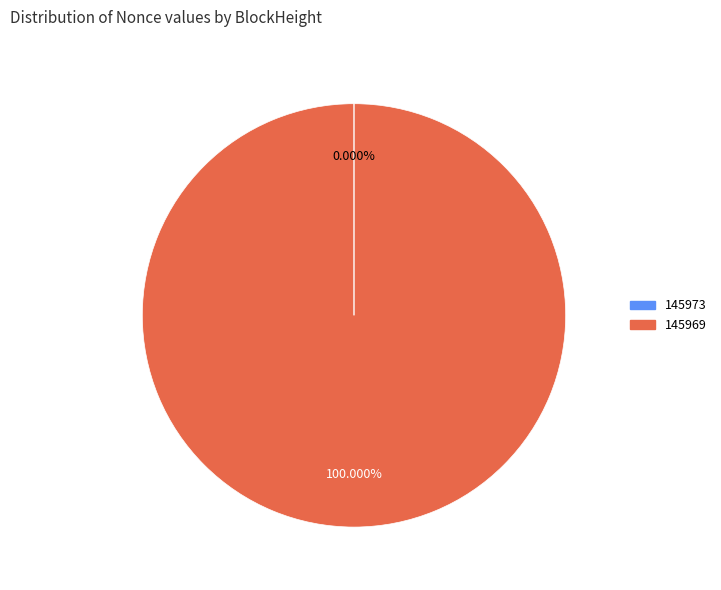

Is there a majority slice in this chart?

Yes